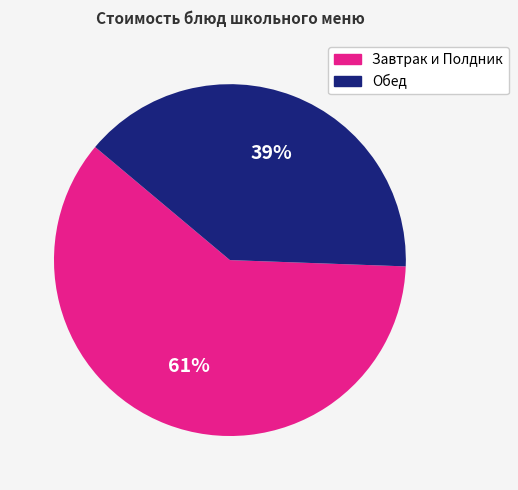

Is there any slice that represents more than half of the pie?

Yes